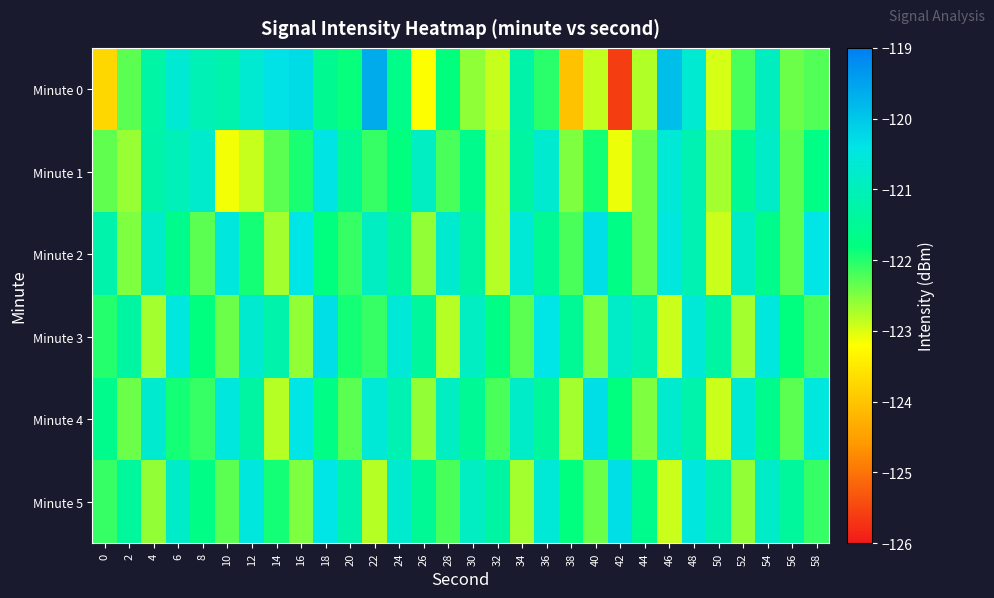

At how many categories does at least one series exceed -123?

30